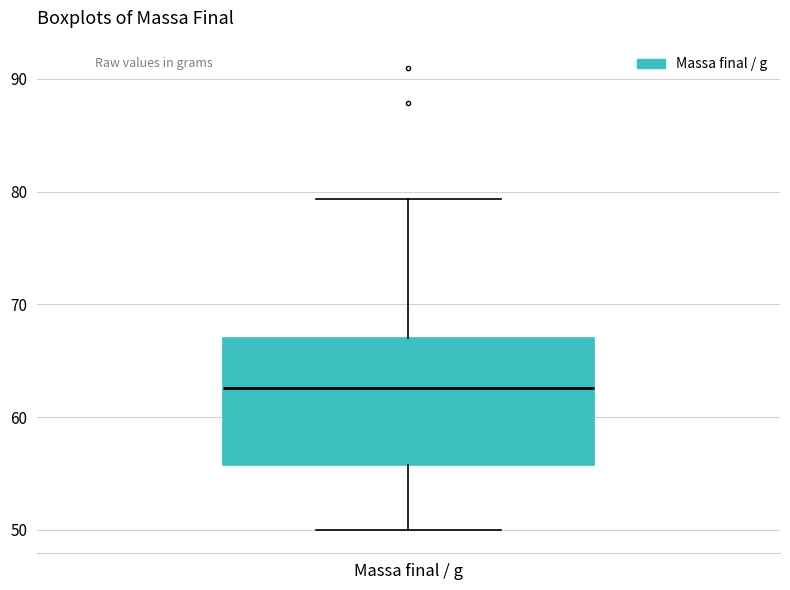

Read this box plot against the y-axis: the position of the median line, the range covered by the box, and the ends of both whiskers. The values are not printed on the chart, so give them approximately, as read against the axis.

median 63, box 56 to 67, whiskers 50 to 79